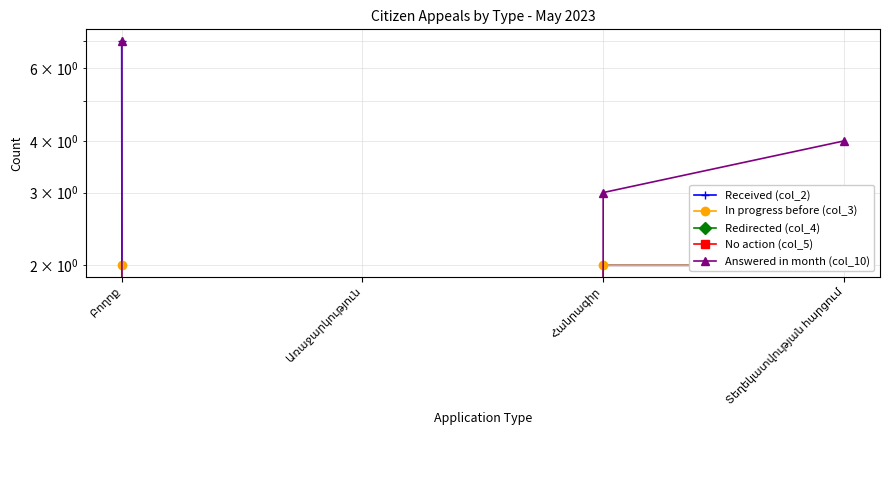

Reading left to right, transcribe all the data shown in this chart.

Received (col_2): 7	0	2	2
In progress before (col_3): 2	0	2	2
Redirected (col_4): 0	0	0	0
No action (col_5): 0	0	0	0
Answered in month (col_10): 7	0	3	4